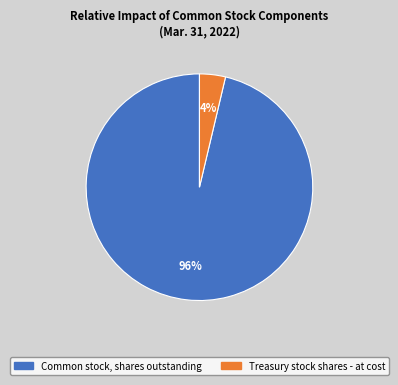

Do Treasury stock shares - at cost and Common stock, shares outstanding together represent more than half of the pie?

Yes